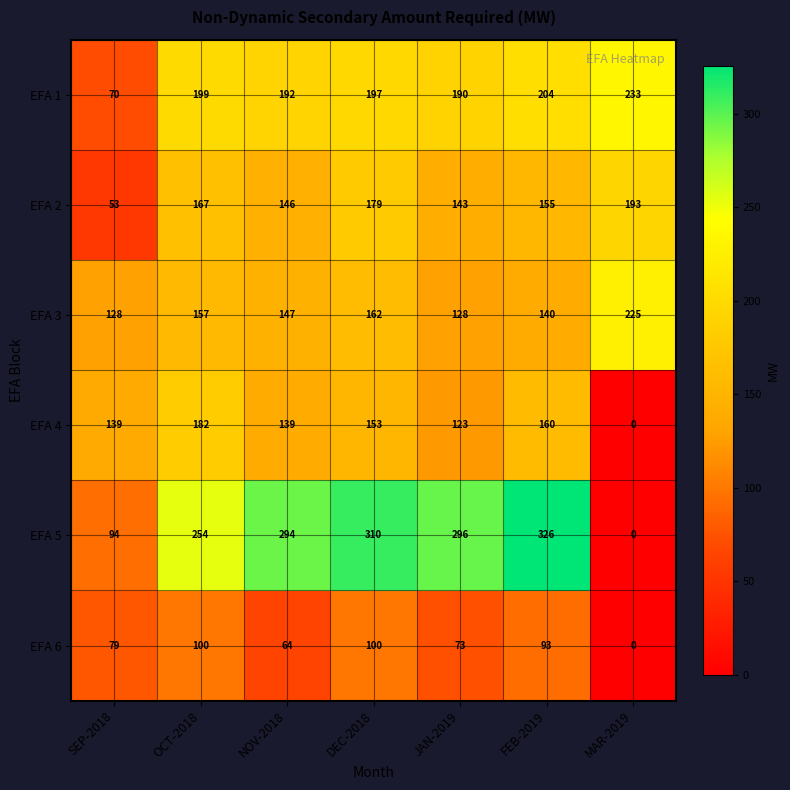

Which series has the widest spread of values?

EFA 5